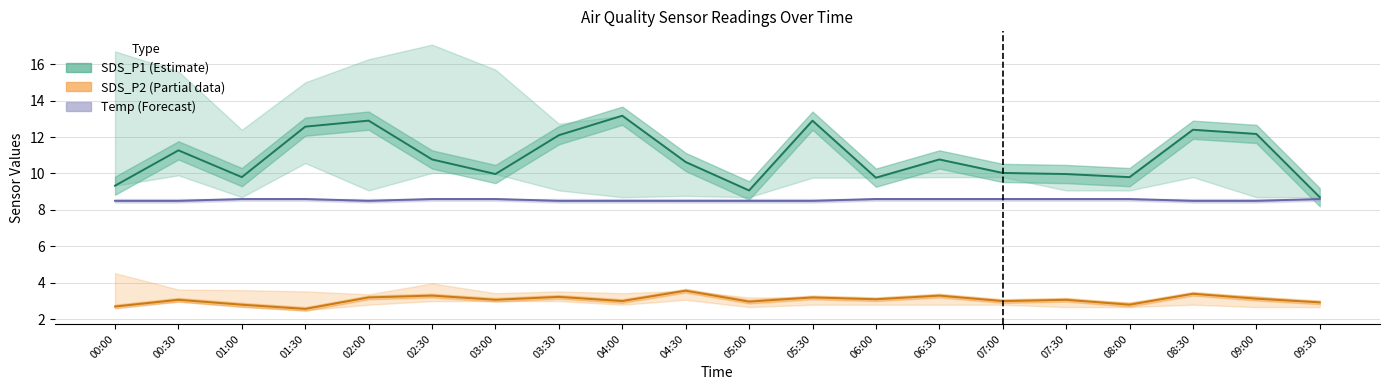

What is the total value across all series at 05:00?

20.5